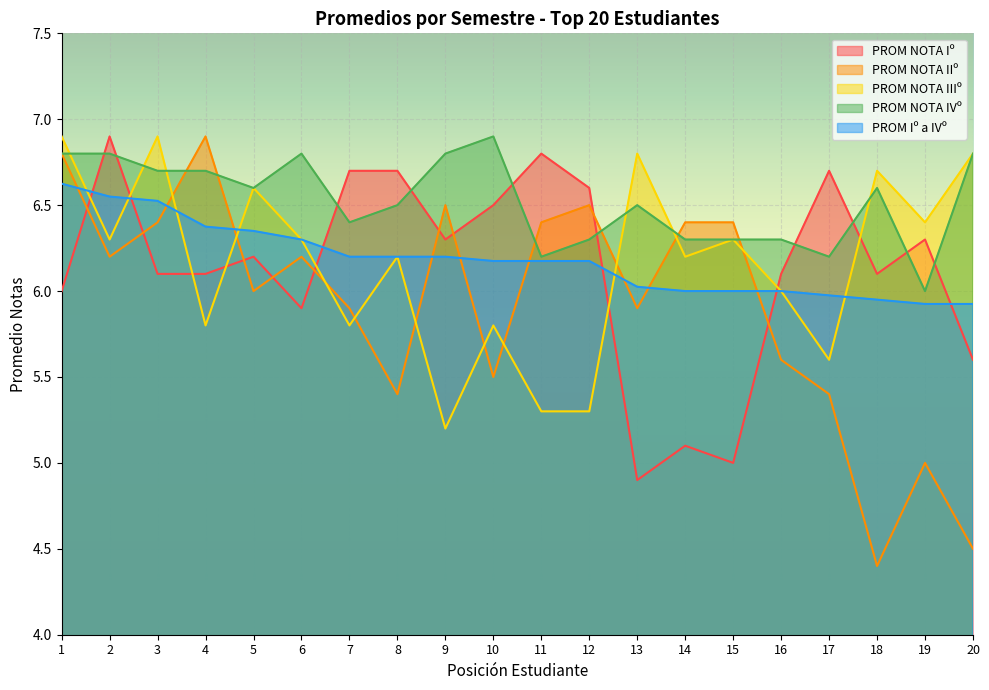

The value of PROM NOTA IIIº at 3 is 6.9. True or false?

True